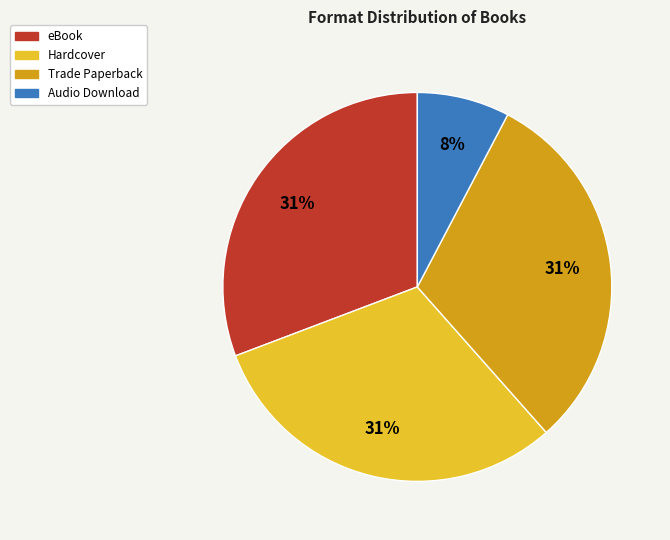

Does any single category account for the majority?

No